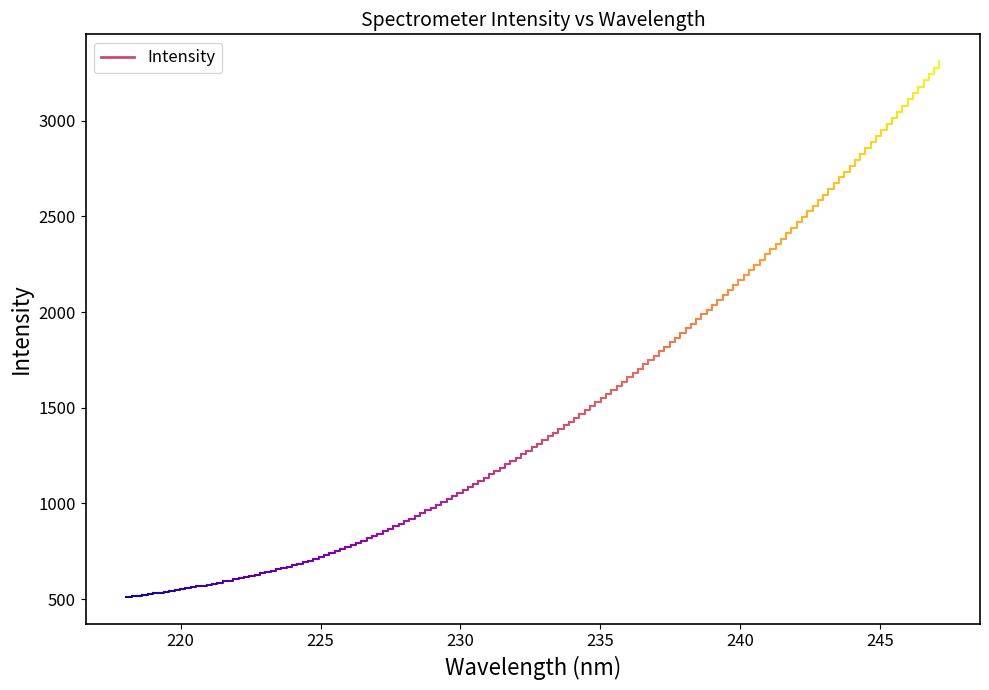

What is the value of the 1st point from the left?

512.1